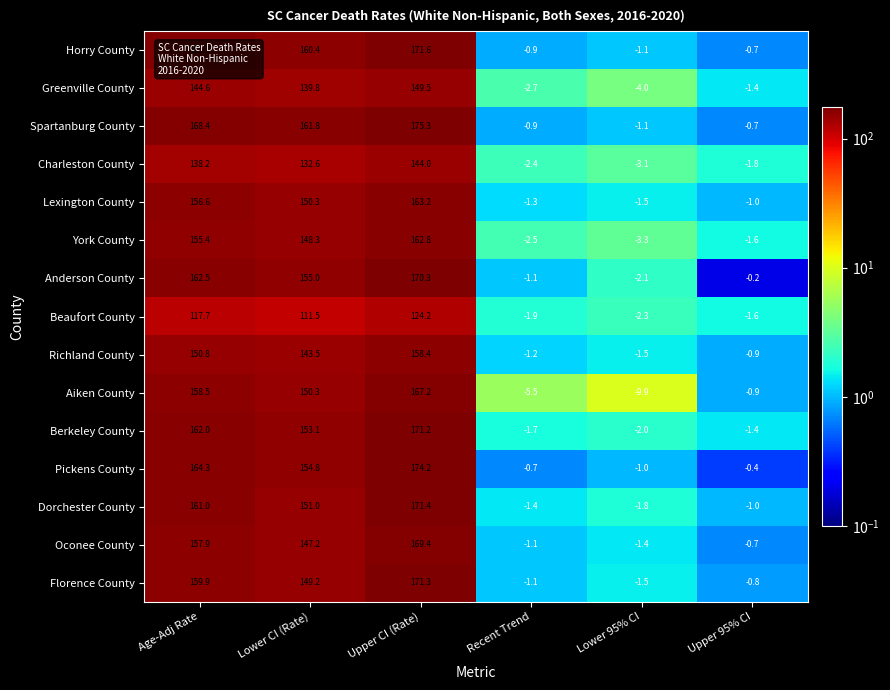

The Lexington County series shows 92.5 at Age-Adj Rate. True or false?

False